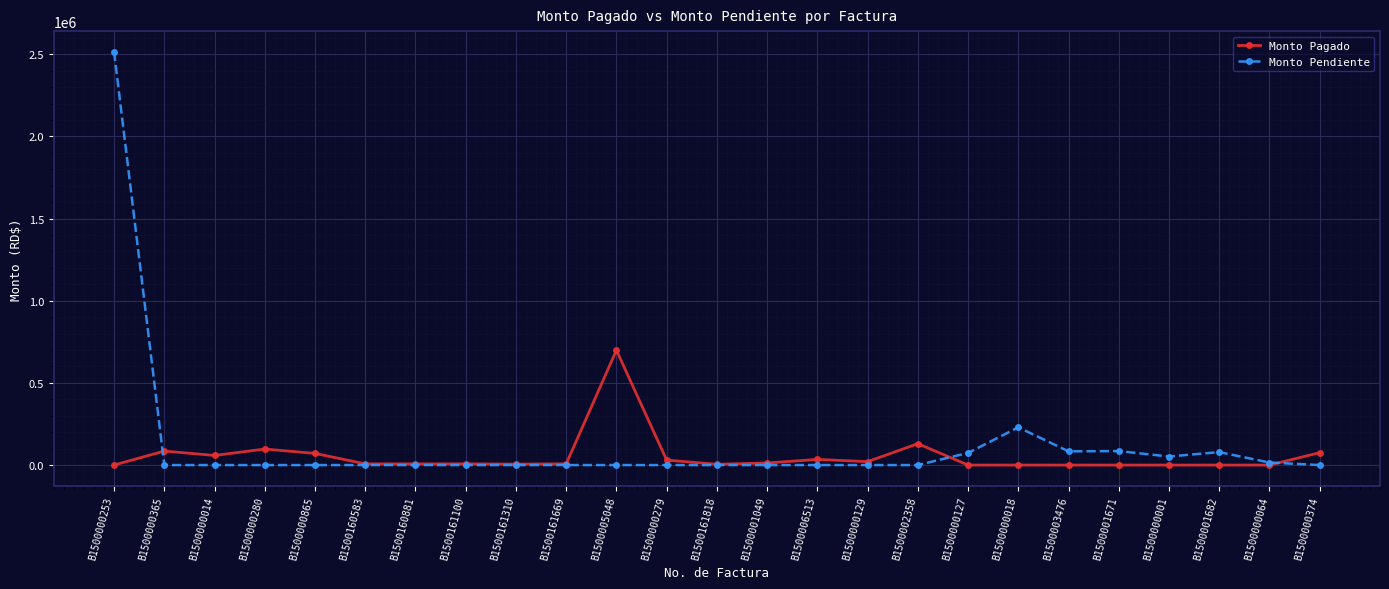

What are all the series names shown in the legend?

Monto Pagado, Monto Pendiente